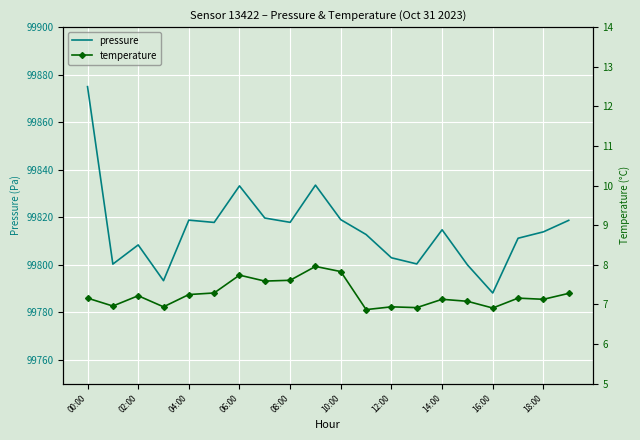

What is the value of the pressure point at the 9th from the left?

99817.9